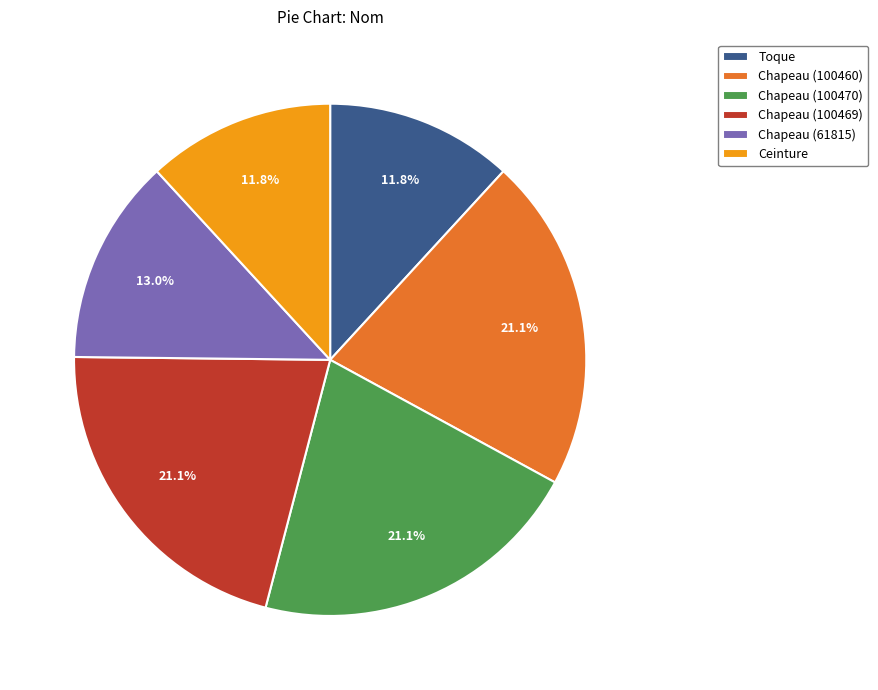

Approximately how many times larger is the value at Ceinture compared to Chapeau (100470)?

0.6